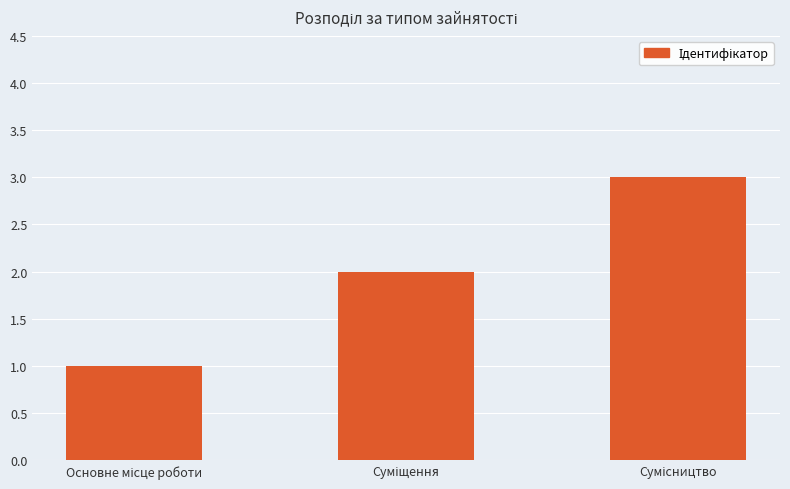

Reading left to right, what are all the values shown in this chart?

1	2	3